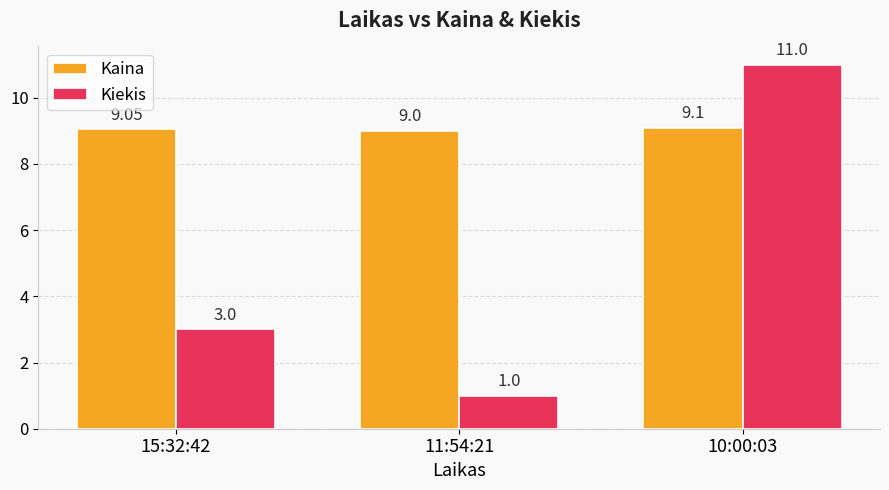

How many distinct data groups are displayed?

2